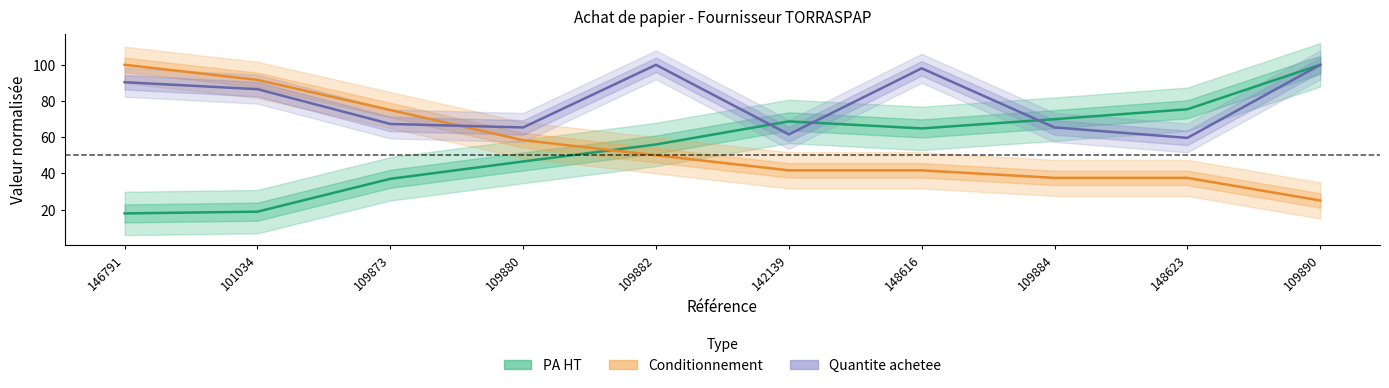

What is the approximate value of PA HT at 109890?

100.0